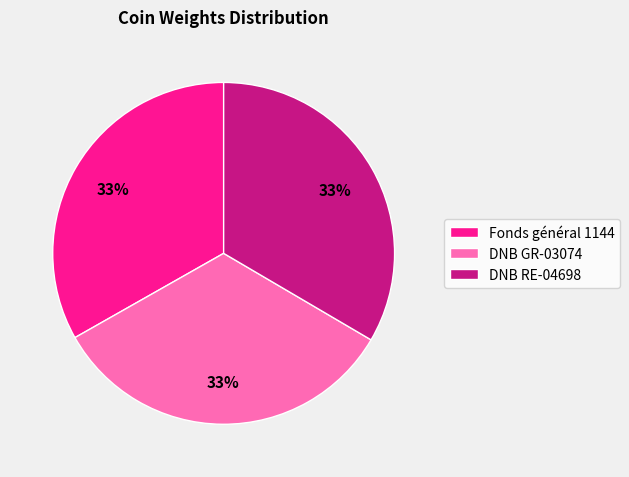

To the nearest percent, what is the combined percentage of DNB GR-03074 and Fonds général 1144?

67%